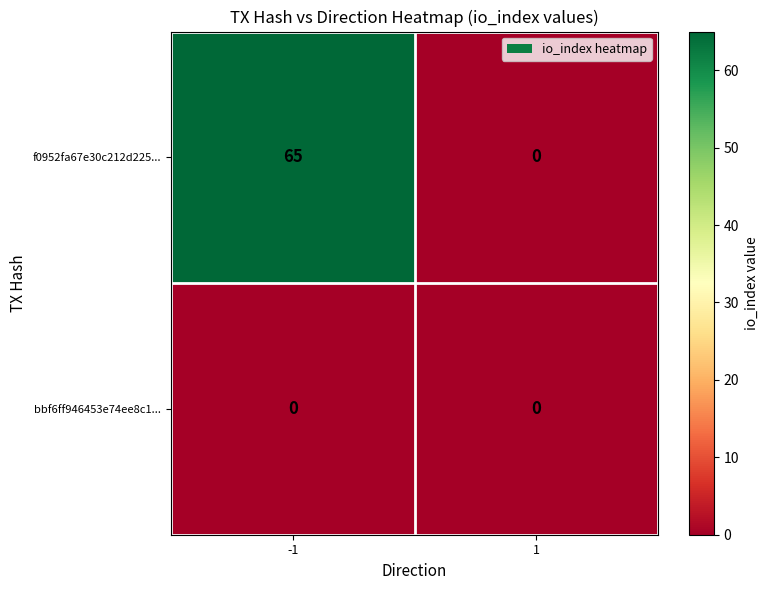

Is the value of f0952fa67e30c212d225... at -1 greater than the value of bbf6ff946453e74ee8c1... at 1?

Yes